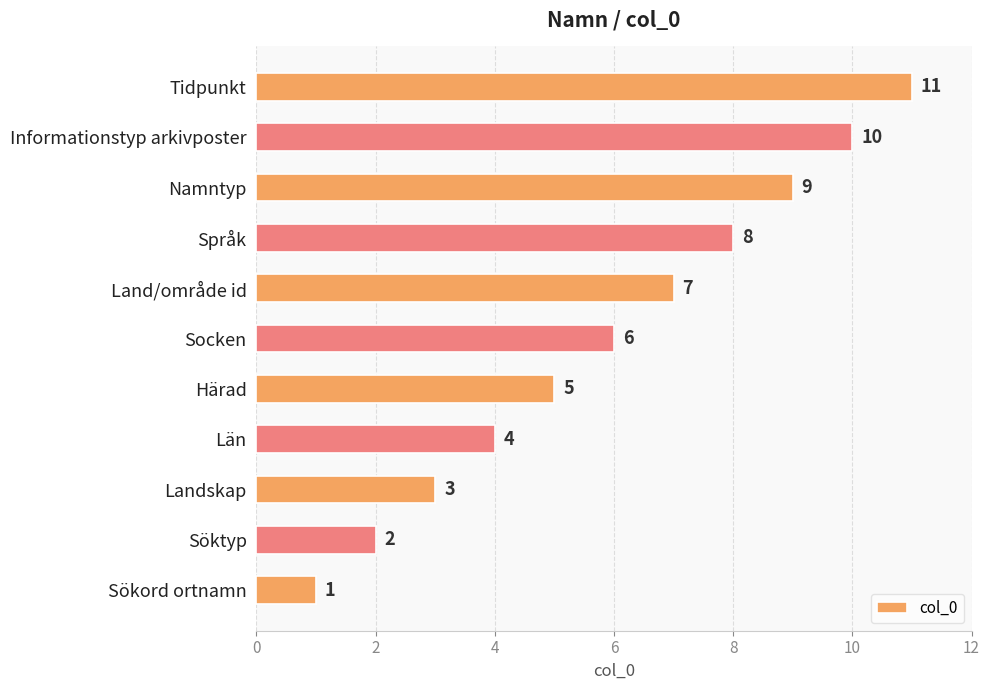

What is the smallest value displayed?

1